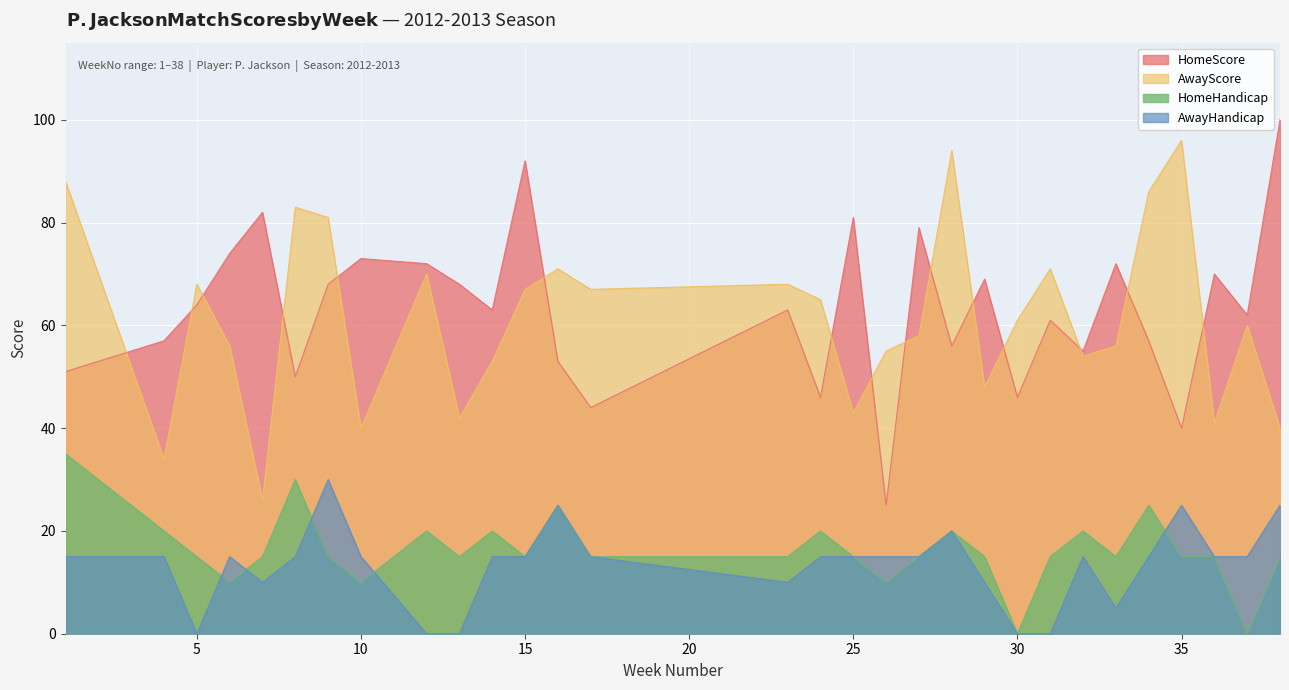

How many series are shown in this chart?

2